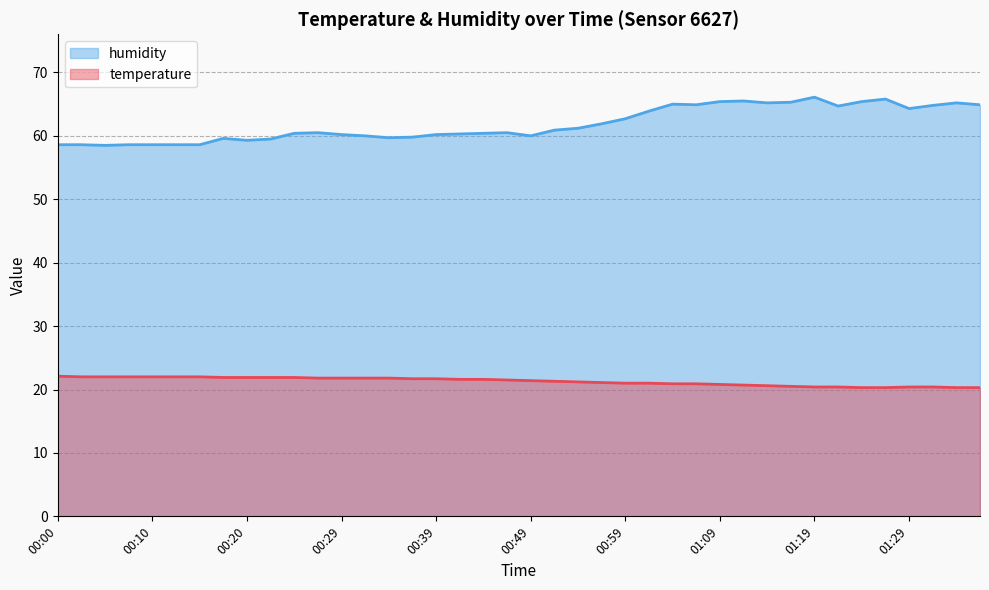

What are all the series names shown in the legend?

humidity, temperature